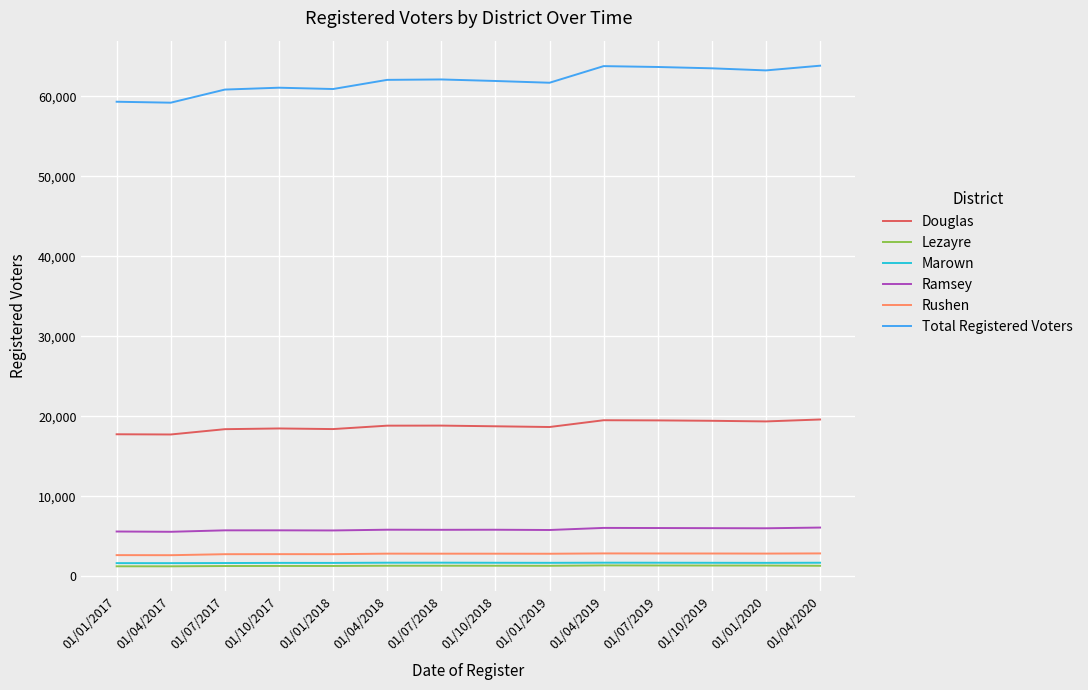

What is the highest value of the Total Registered Voters series?

63832